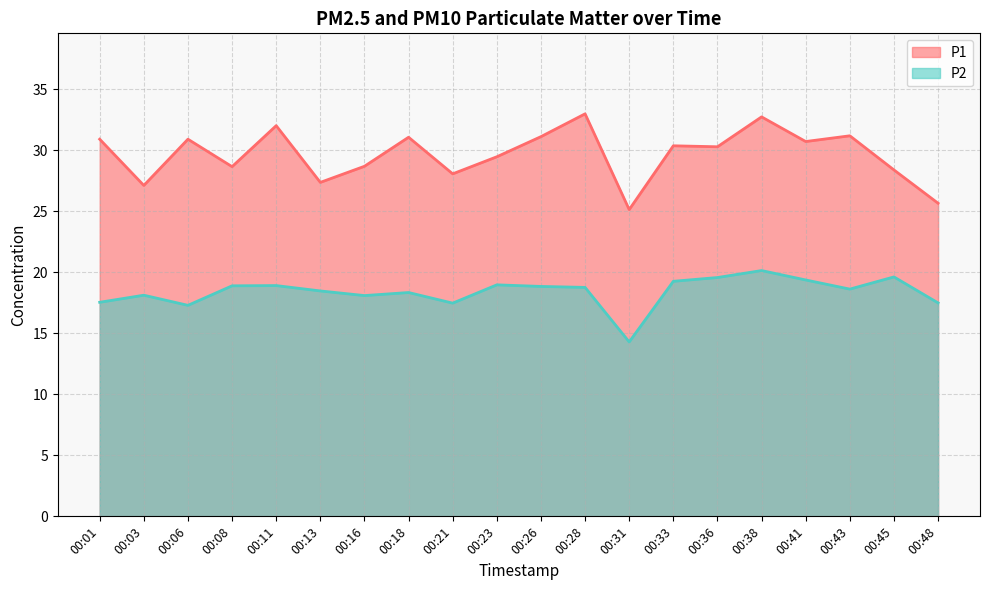

What is the value of the P2 point at the 5th from the left?

18.9